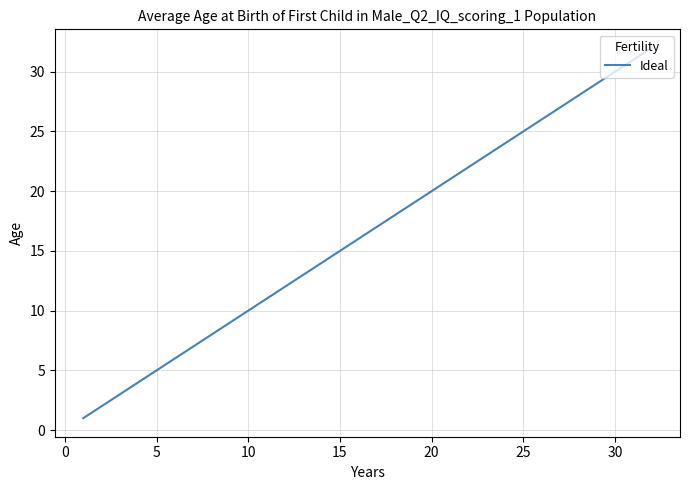

What is the difference between the maximum and second lowest values?

30